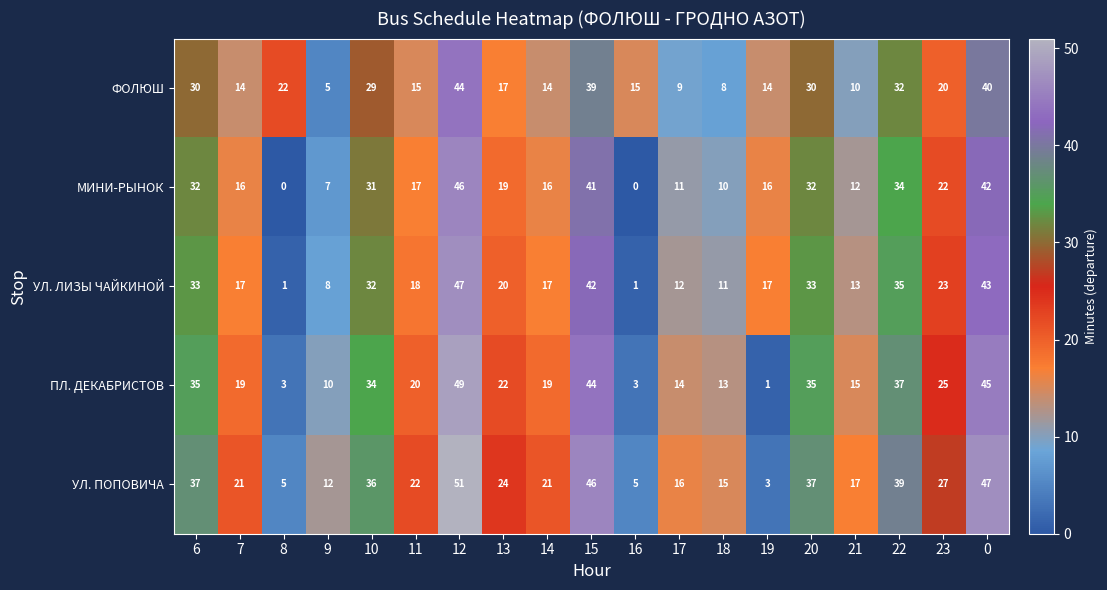

Where is УЛ. ЛИЗЫ ЧАЙКИНОЙ nearest to the value 24?

23